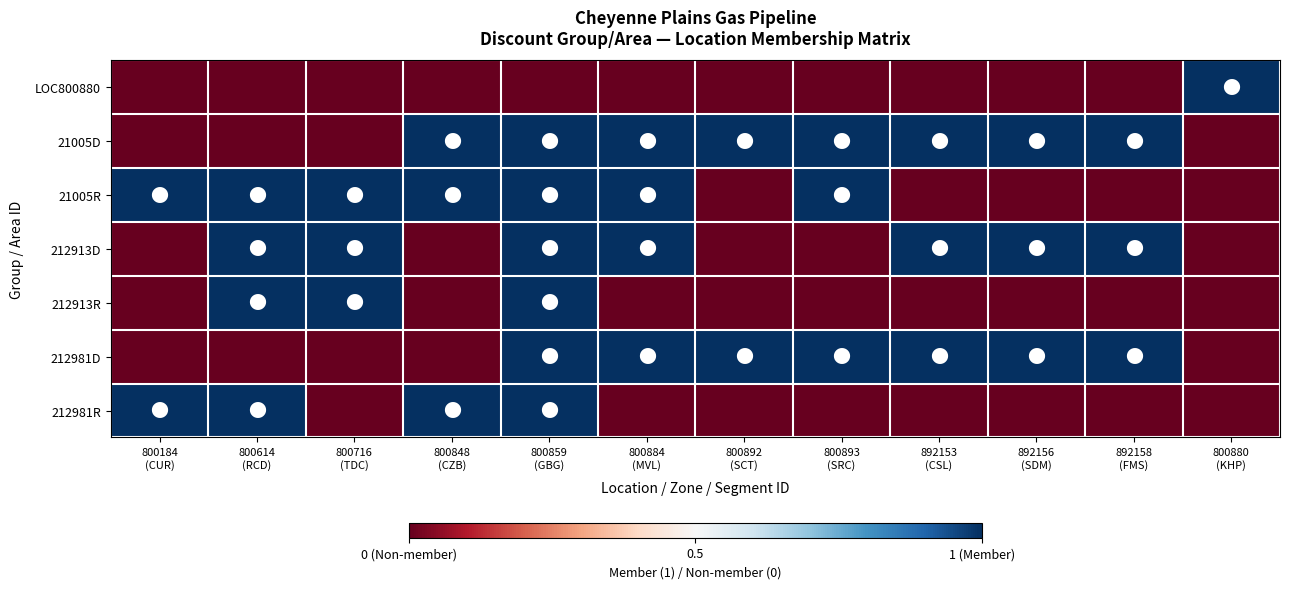

Which series has the largest range (max minus min)?

LOC800880